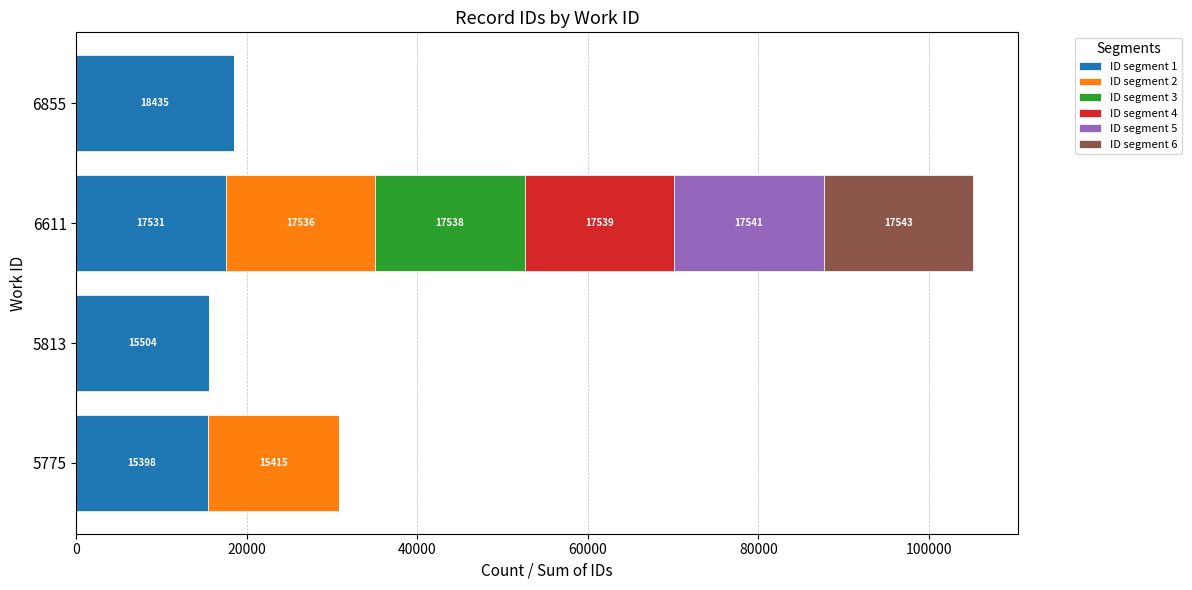

At which category is the sum across all series the highest?

6611